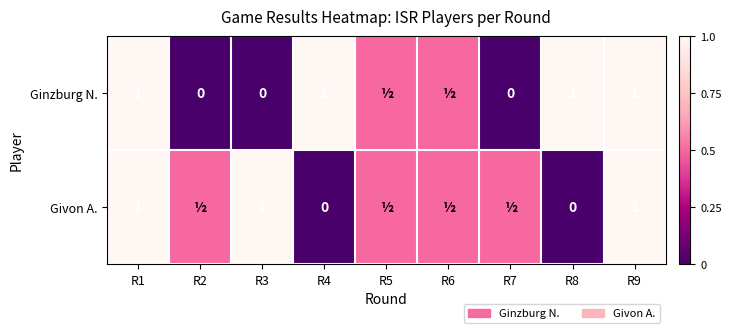

What is the difference between the Givon A. values at R1 and R4?

1.0